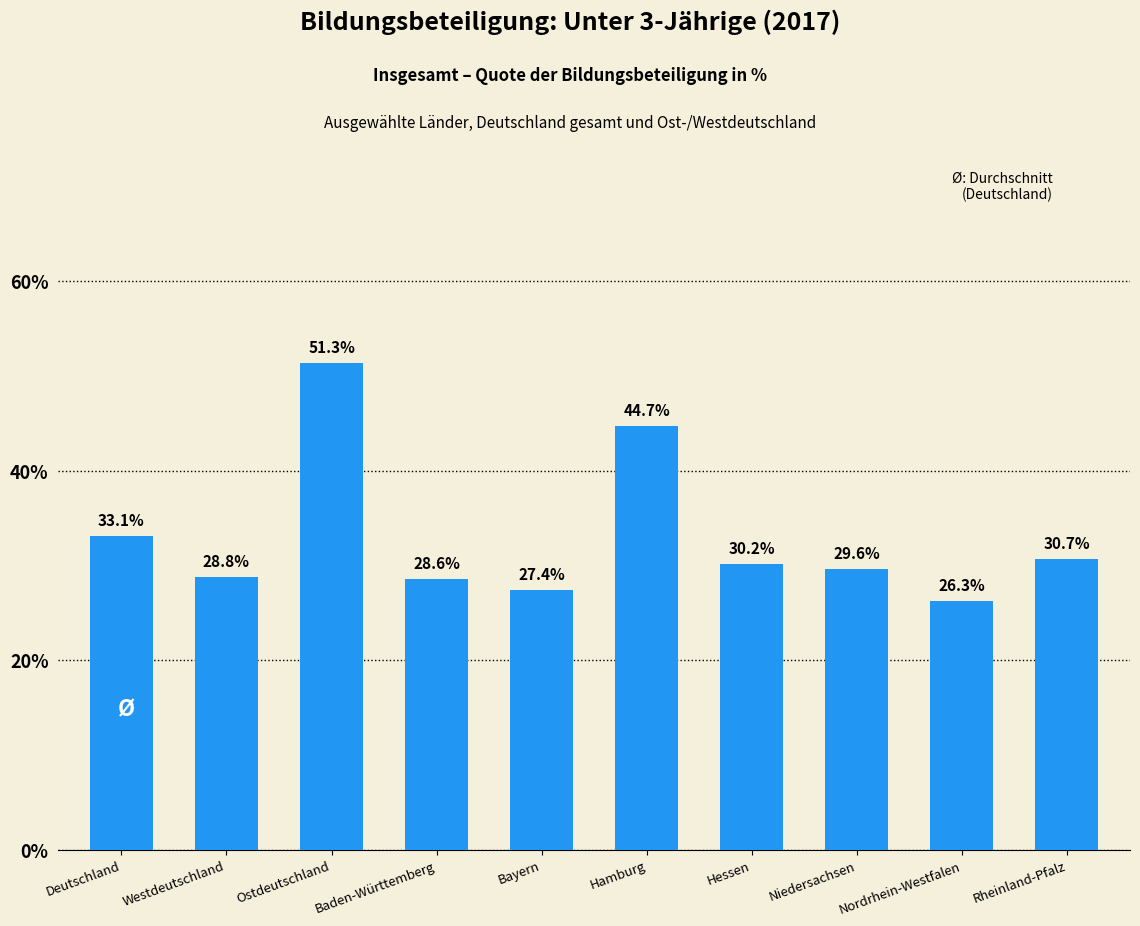

What is the smallest value displayed?

26.3